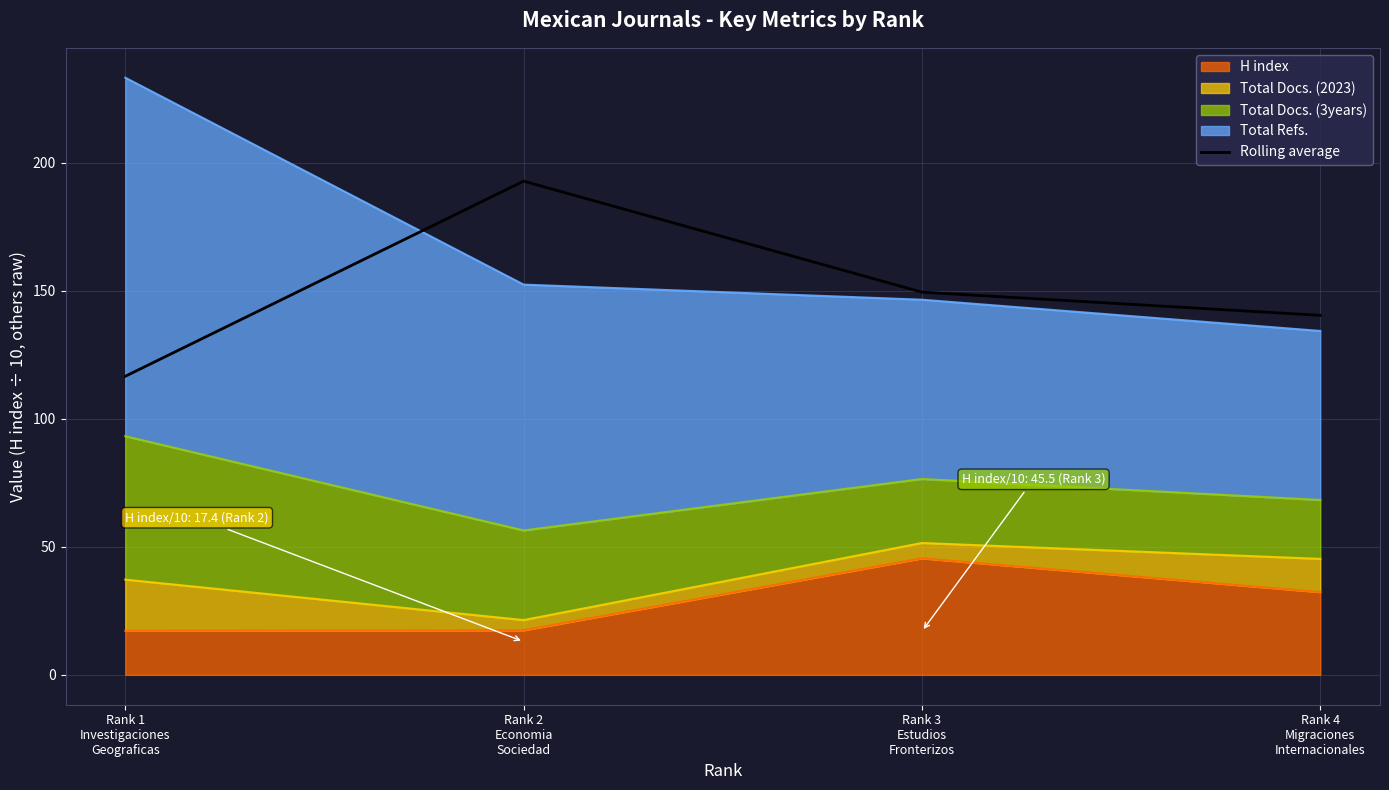

What is the change in value from Rank 1
Investigaciones
Geograficas to Rank 2
Economia
Sociedad?

+76.2